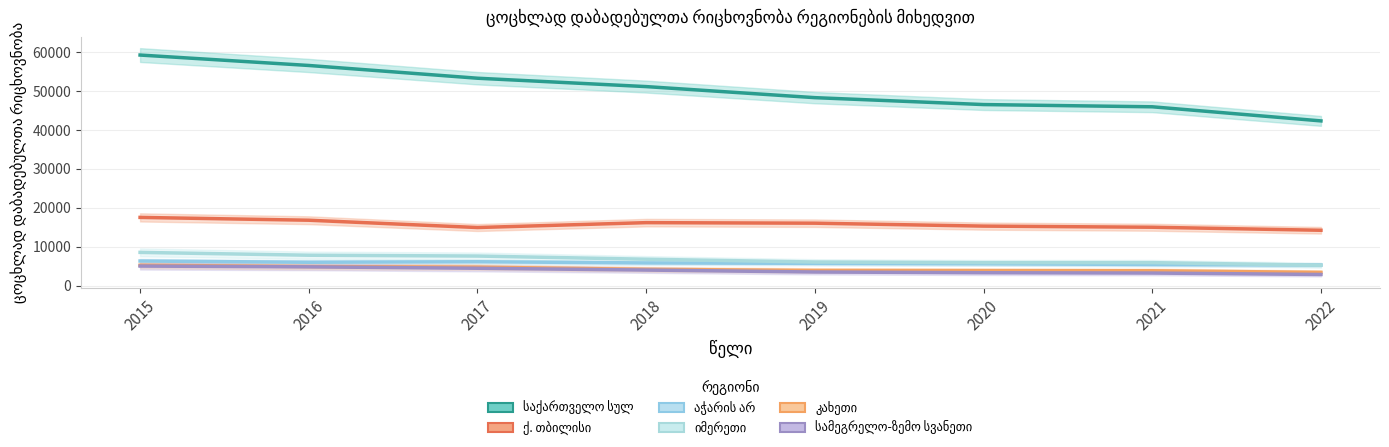

Which has a higher value, 2017 or 2015?

2015